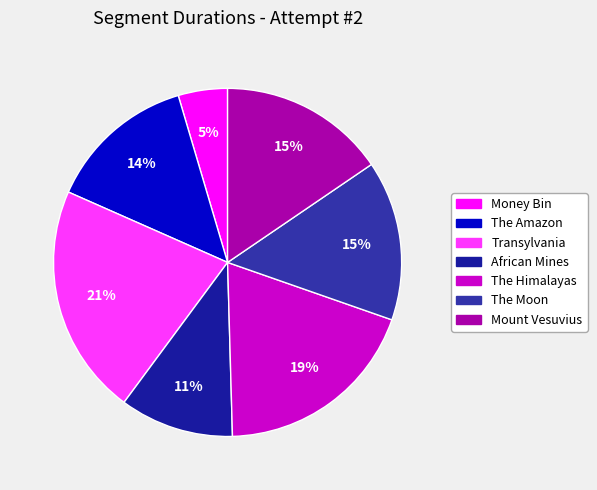

Is The Amazon the majority of the pie?

No